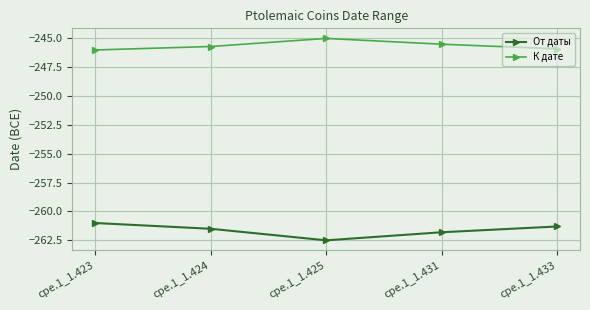

True or false: От даты has a value of -261.0 at cpe.1_1.423.

True